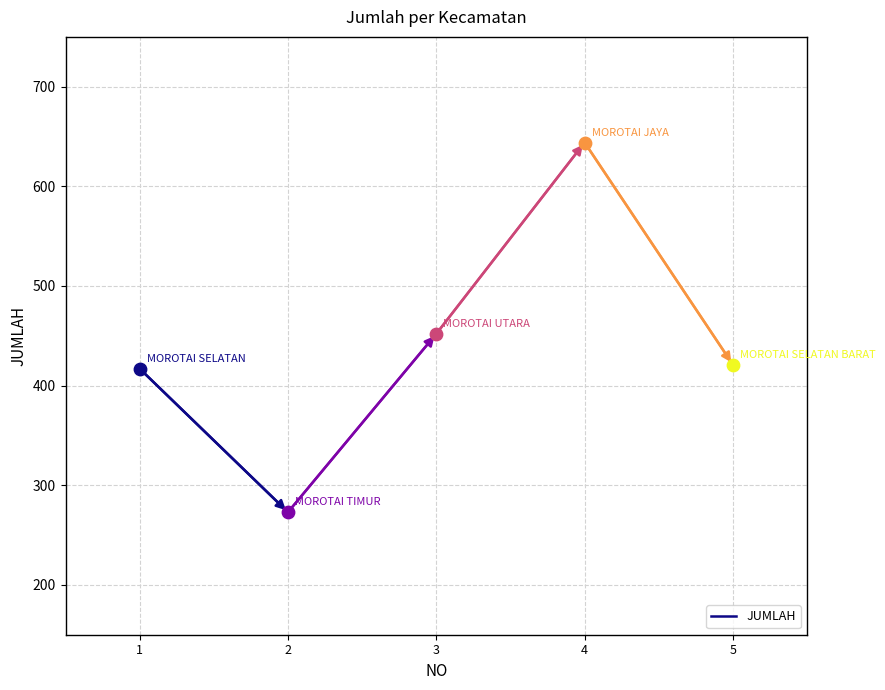

What is the ratio of the value at 2 to the value at 1?

0.7